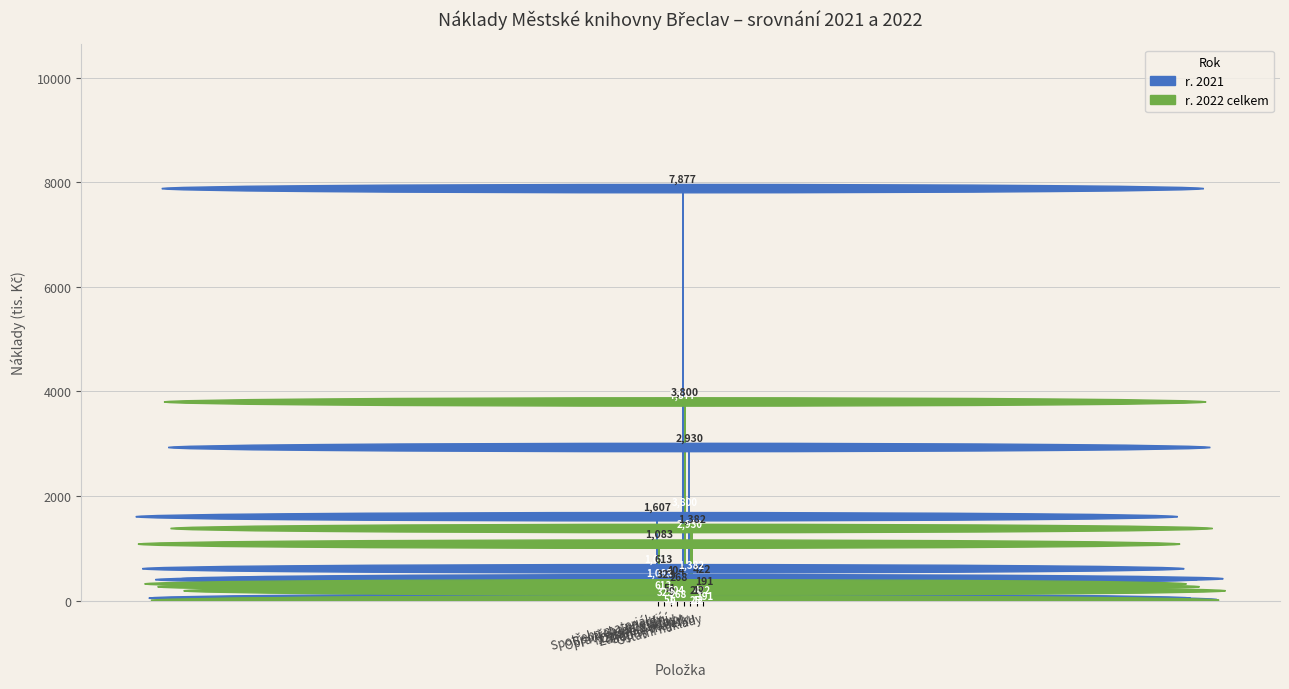

What is the sum of all r. 2021 values?

13929